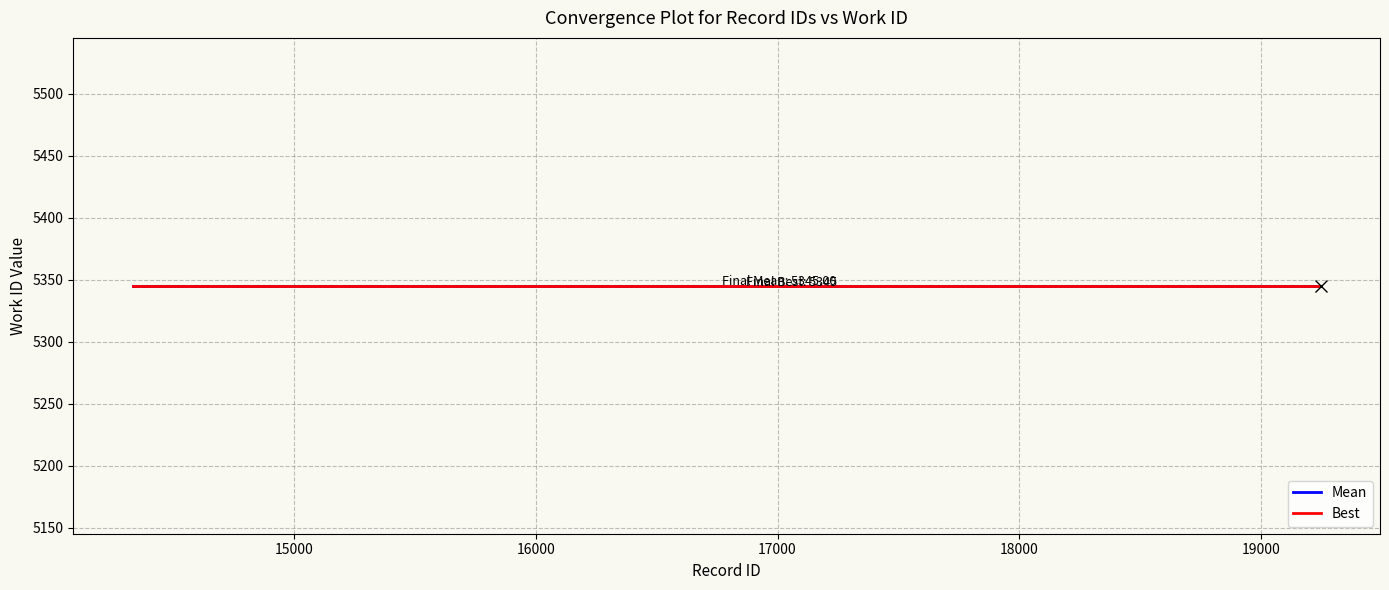

What is the lowest value of the work_id series?

5345